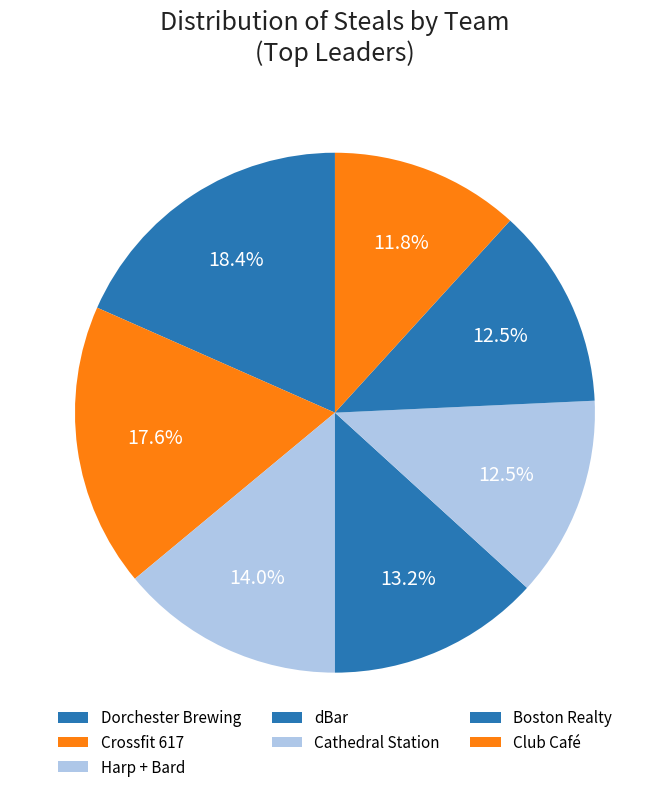

What is the largest slice in the pie chart?

Dorchester Brewing